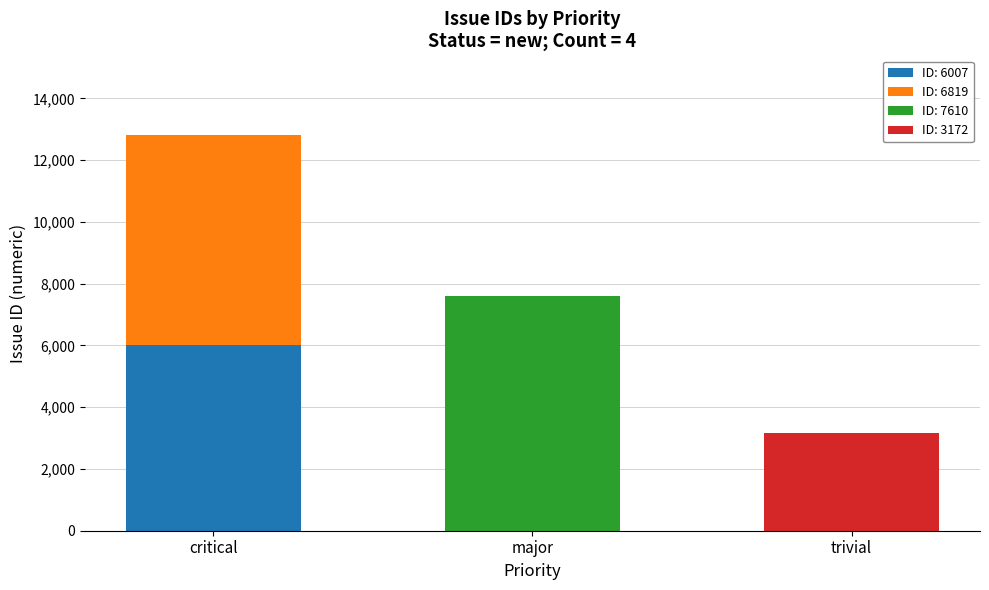

What is the total value across all series at major?

7610